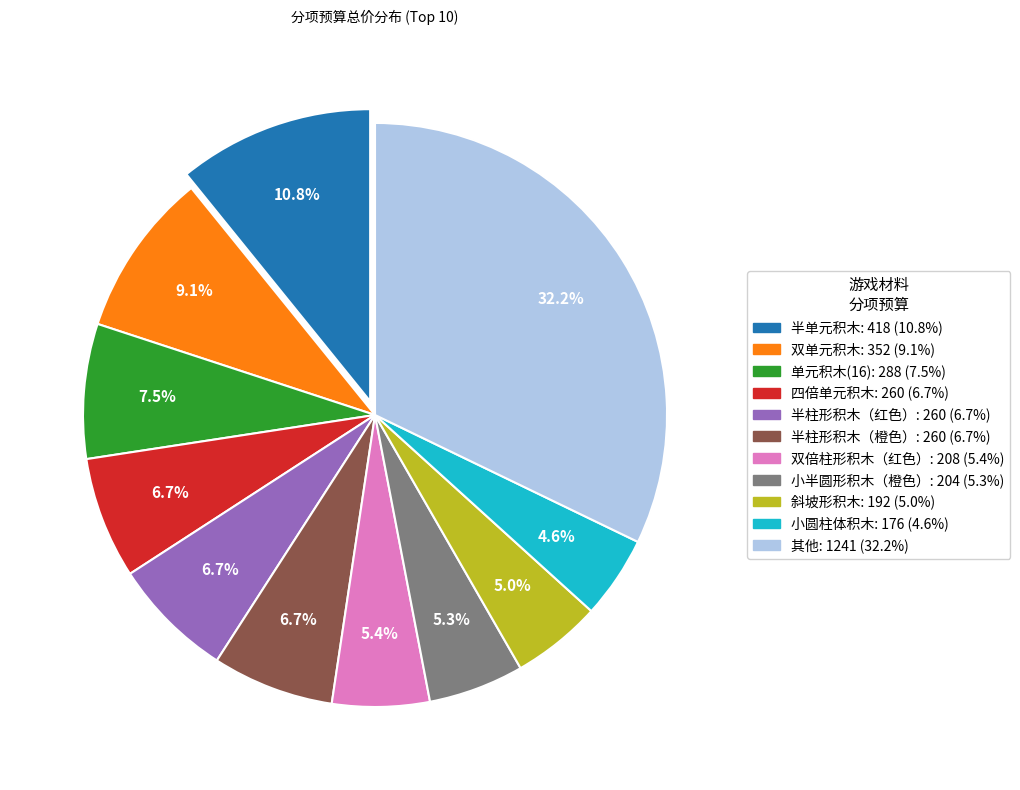

Is there any slice that represents more than half of the pie?

No